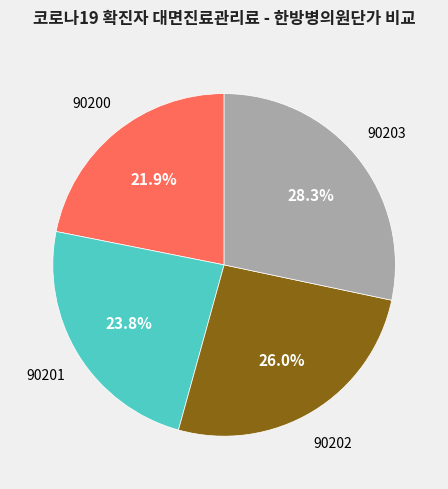

Is there any slice that represents more than half of the pie?

No